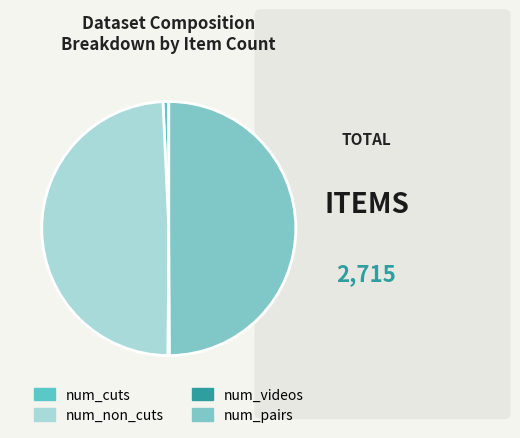

How many slices are in this pie chart?

4